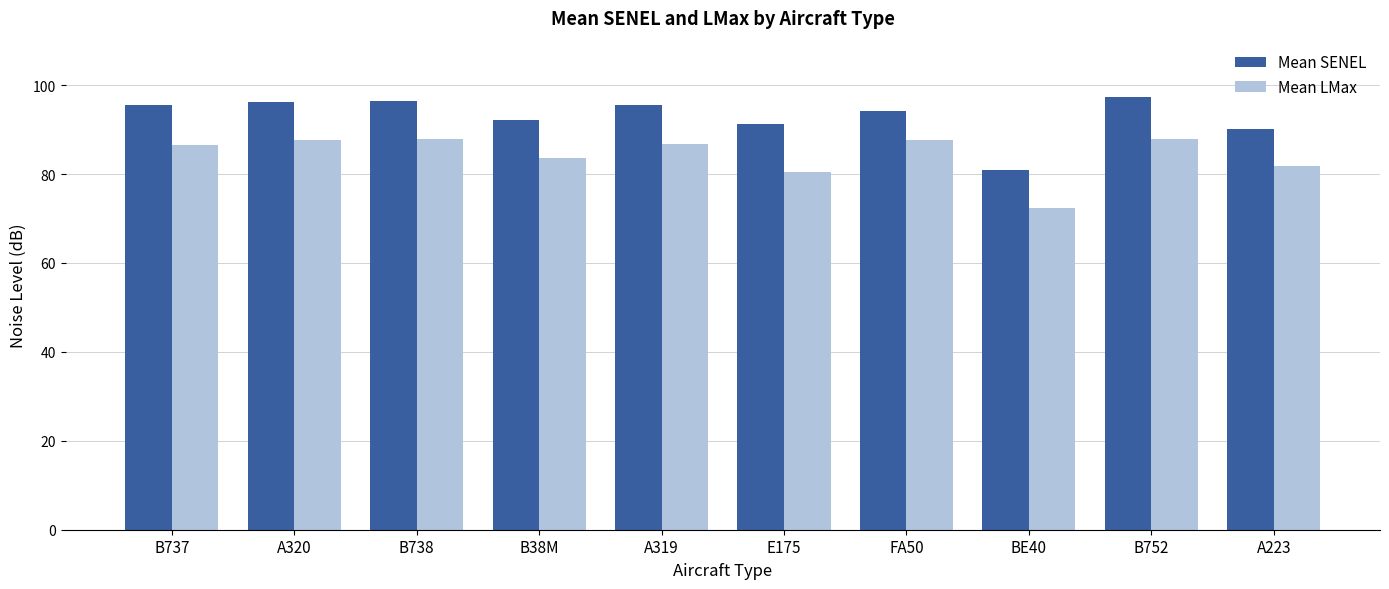

Is the value of Mean SENEL at E175 greater than the value of Mean LMax at BE40?

Yes